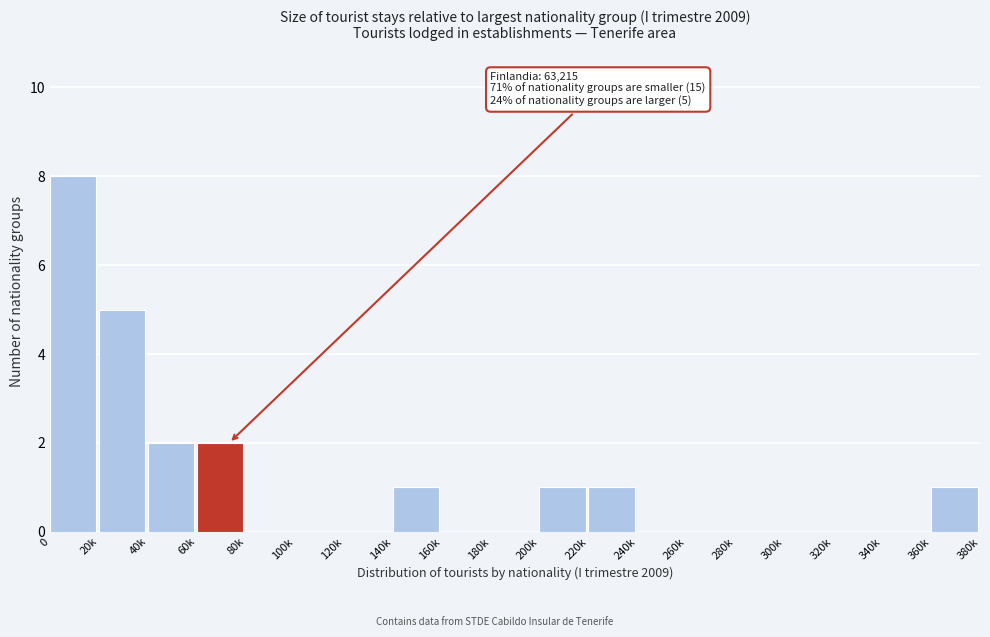

Reading left to right, transcribe all the data shown in this chart.

0=8	20k=5	40k=2	60k=2	80k=0	100k=0	120k=0	140k=1	160k=0	180k=0	200k=1	220k=1	240k=0	260k=0	280k=0	300k=0	320k=0	340k=0	360k=1